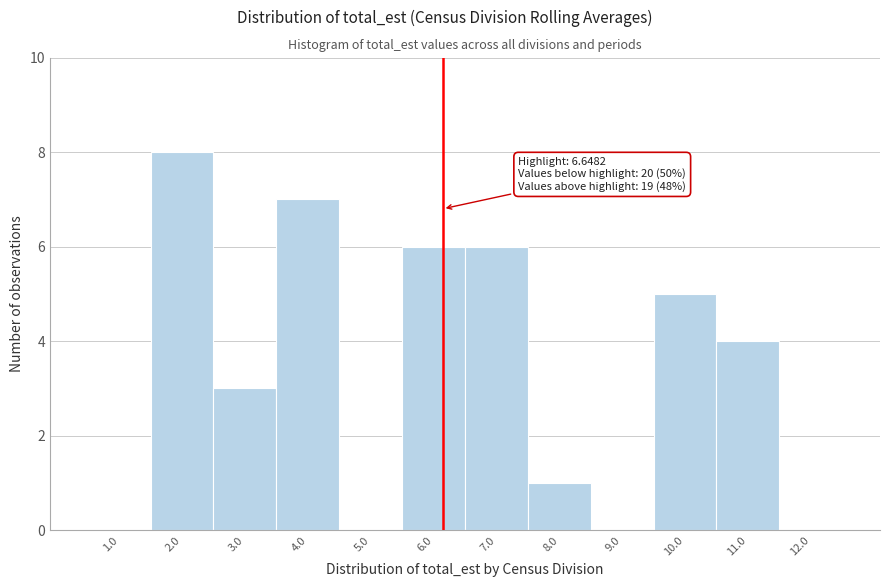

Reading right to left, list all the values displayed in this chart.

12.0=0	11.0=4	10.0=5	9.0=0	8.0=1	7.0=6	6.0=6	5.0=0	4.0=7	3.0=3	2.0=8	1.0=0